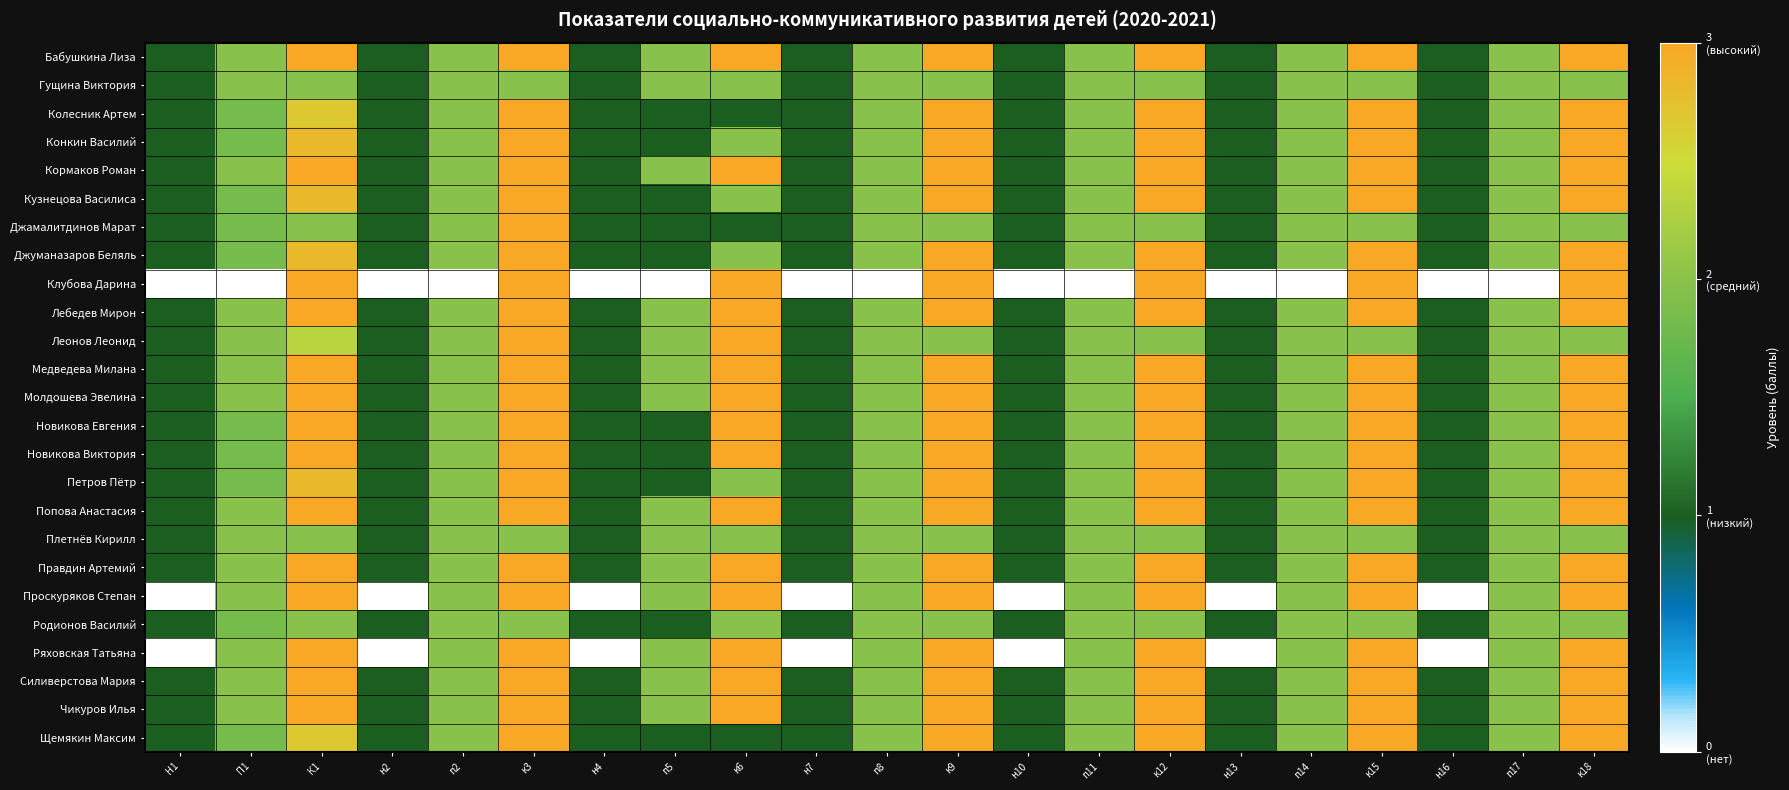

Which label corresponds to the largest value in the chart?

К1